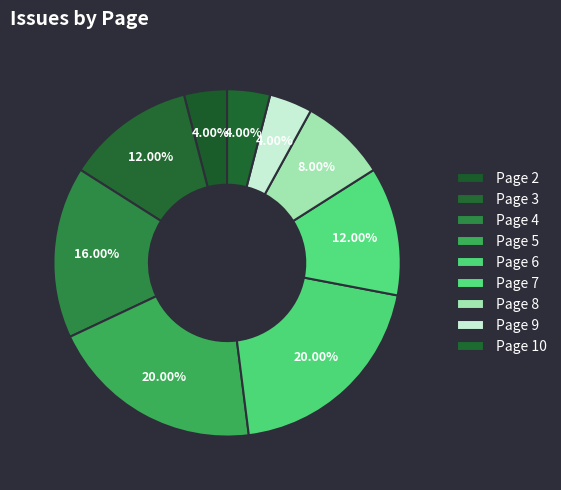

To the nearest percent, what is the difference between the largest and smallest slice percentages?

16%